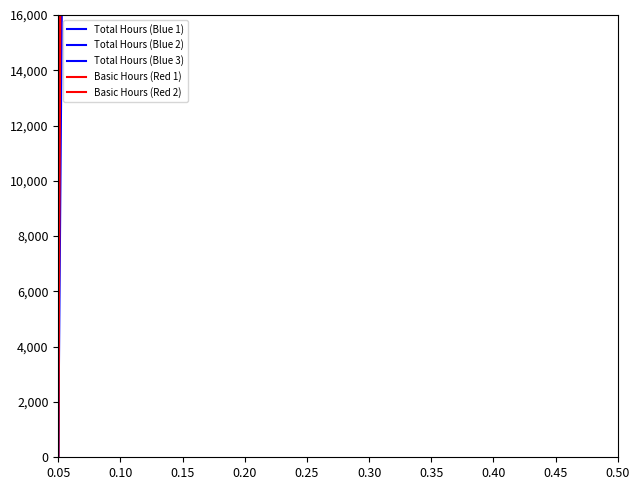

At which label is Total Hours (Blue 3) closest to 1400000?

0.20